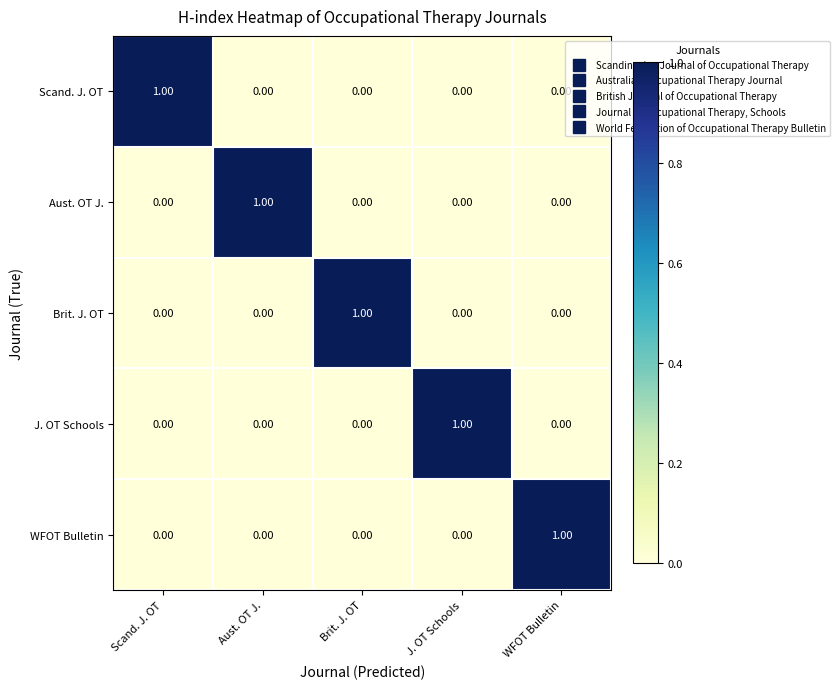

Between Brit. J. OT and J. OT Schools, which is larger?

Brit. J. OT